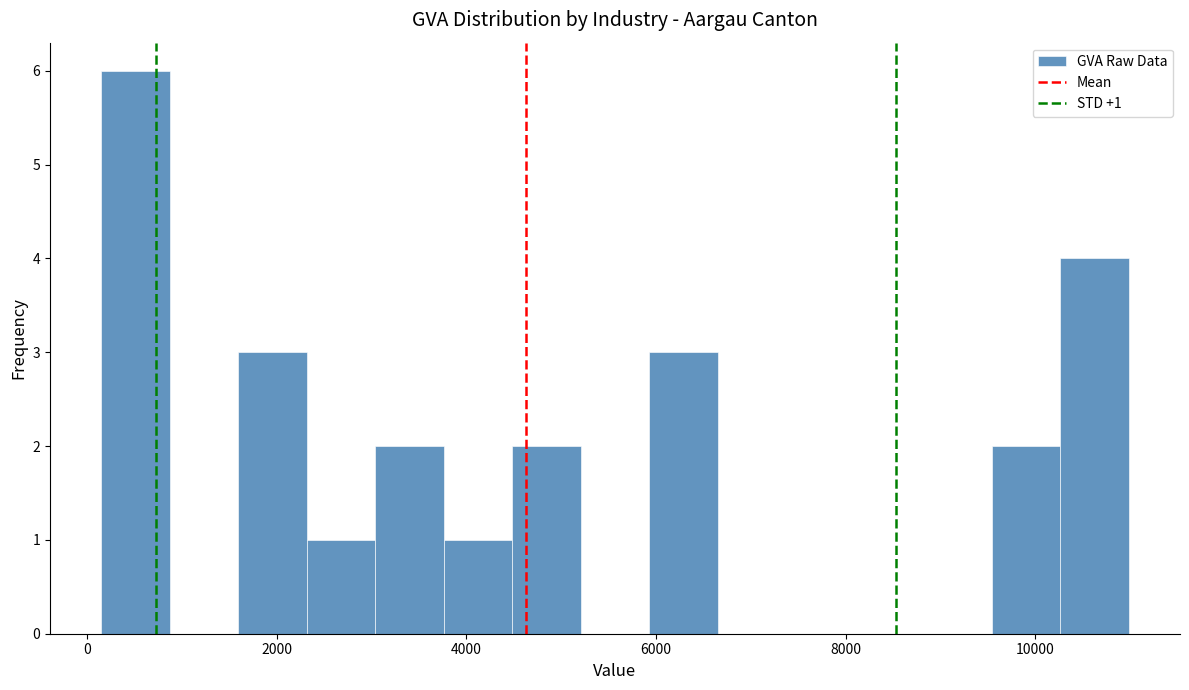

Read against the x-axis, roughly where is the centre of the tallest bar?

600